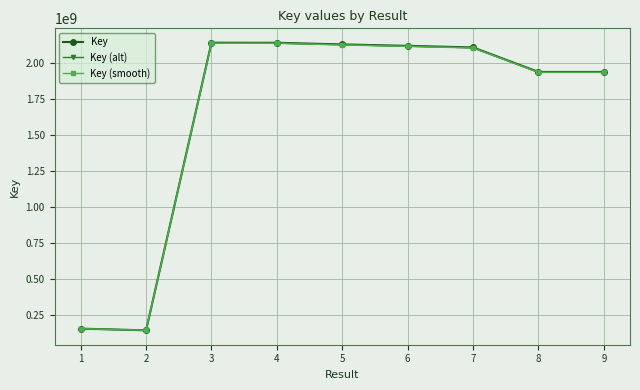

What is the highest value of the Key (smooth) series?

2137546079.1